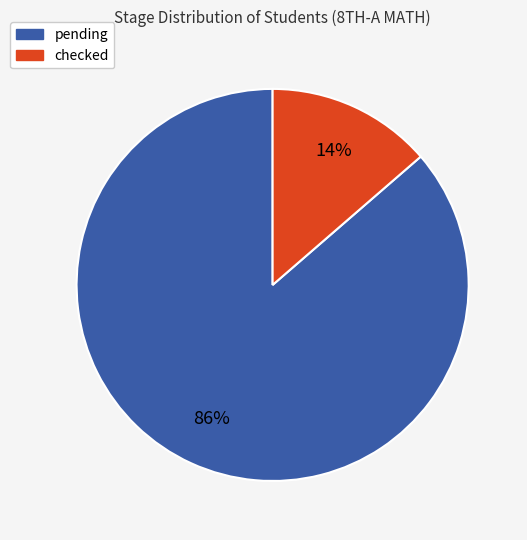

Between checked and pending, which is larger?

pending